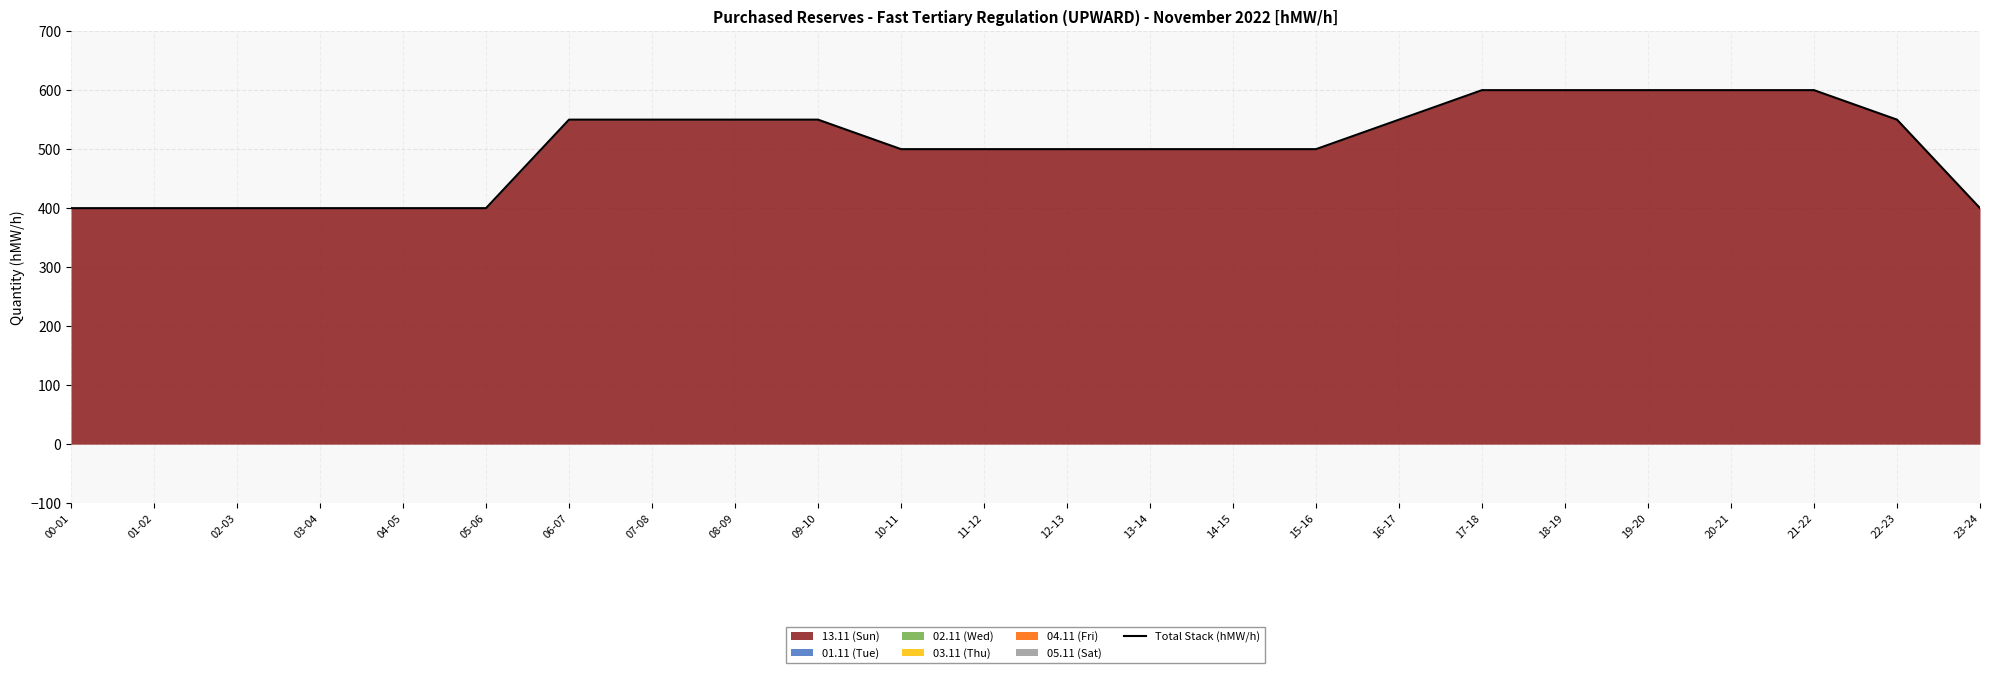

Rank the categories by value from highest to lowest.

17-18, 18-19, 19-20, 20-21, 21-22, 06-07, 07-08, 08-09, 09-10, 16-17, 22-23, 10-11, 11-12, 12-13, 13-14, 14-15, 15-16, 00-01, 01-02, 02-03, 03-04, 04-05, 05-06, 23-24